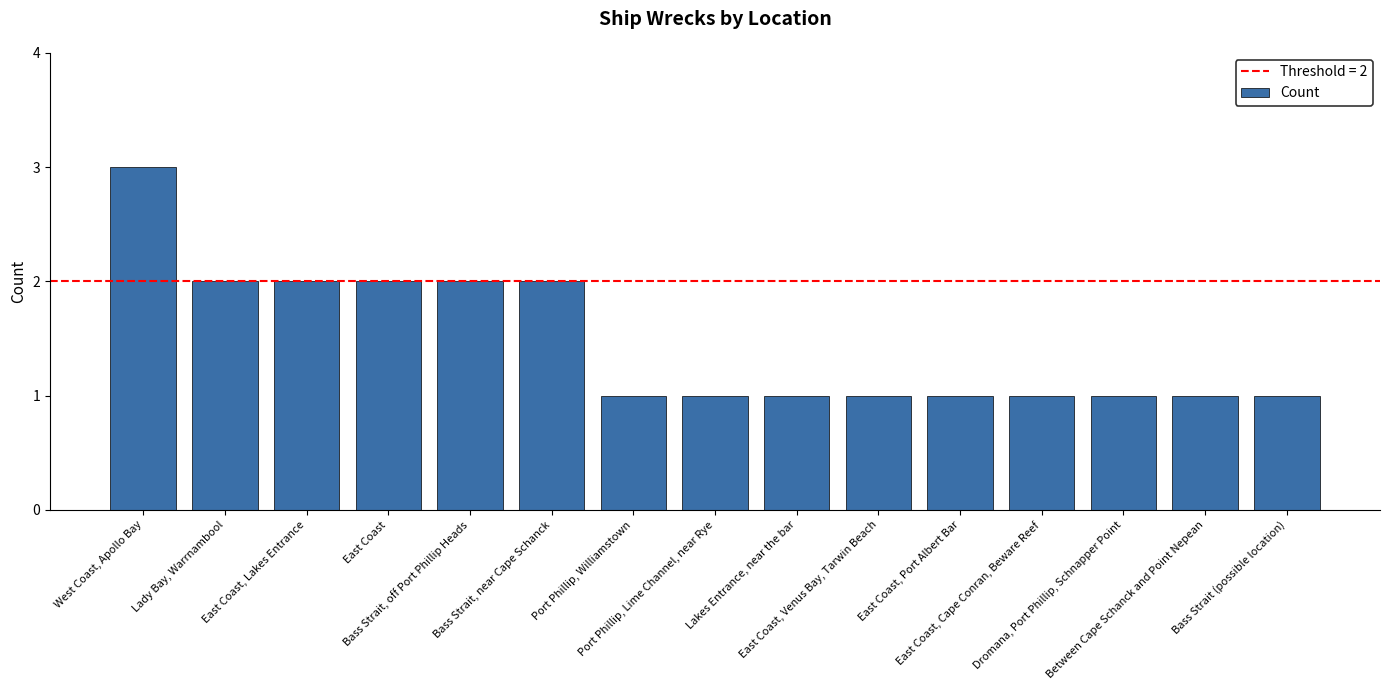

What is the label of the 5th bar from the left?

Bass Strait, off Port Phillip Heads